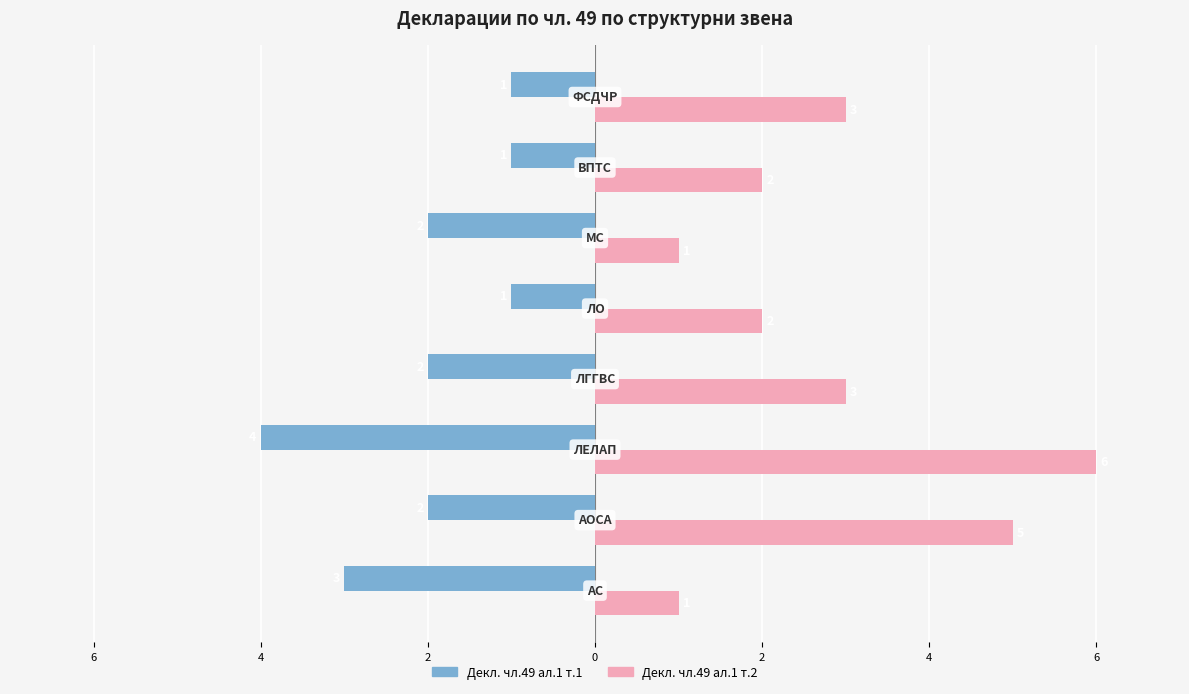

What are all the series names shown in the legend?

Декл. чл.49 ал.1 т.1, Декл. чл.49 ал.1 т.2